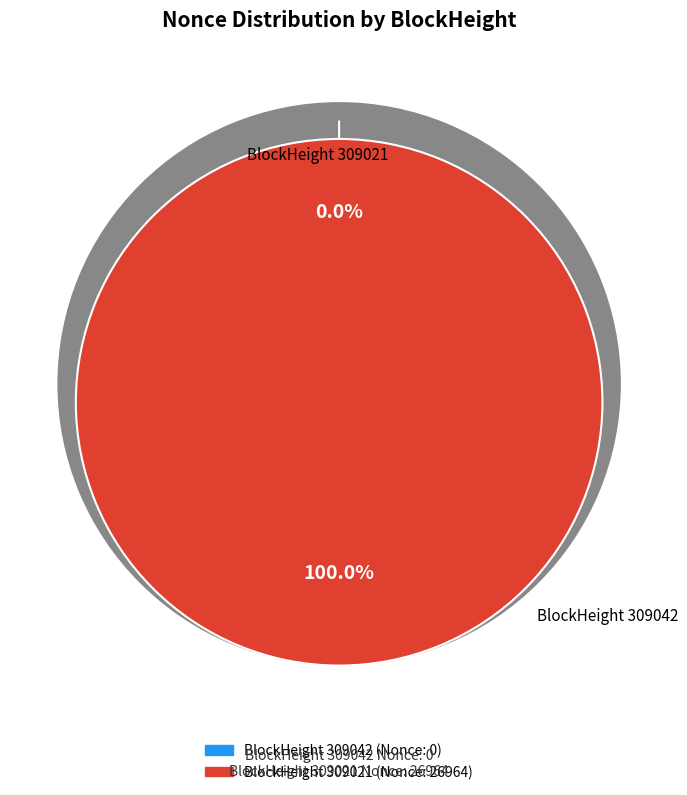

Count the number of slices in the pie.

2